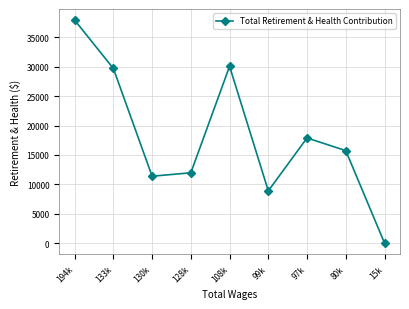

How many series are shown in this chart?

1